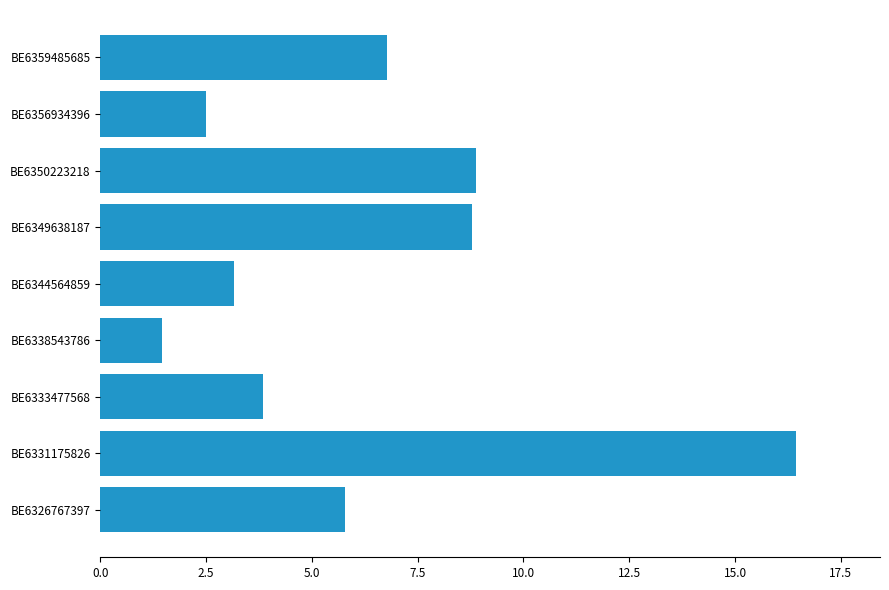

True or false: the data shows 5.8 at BE6326767397.

True